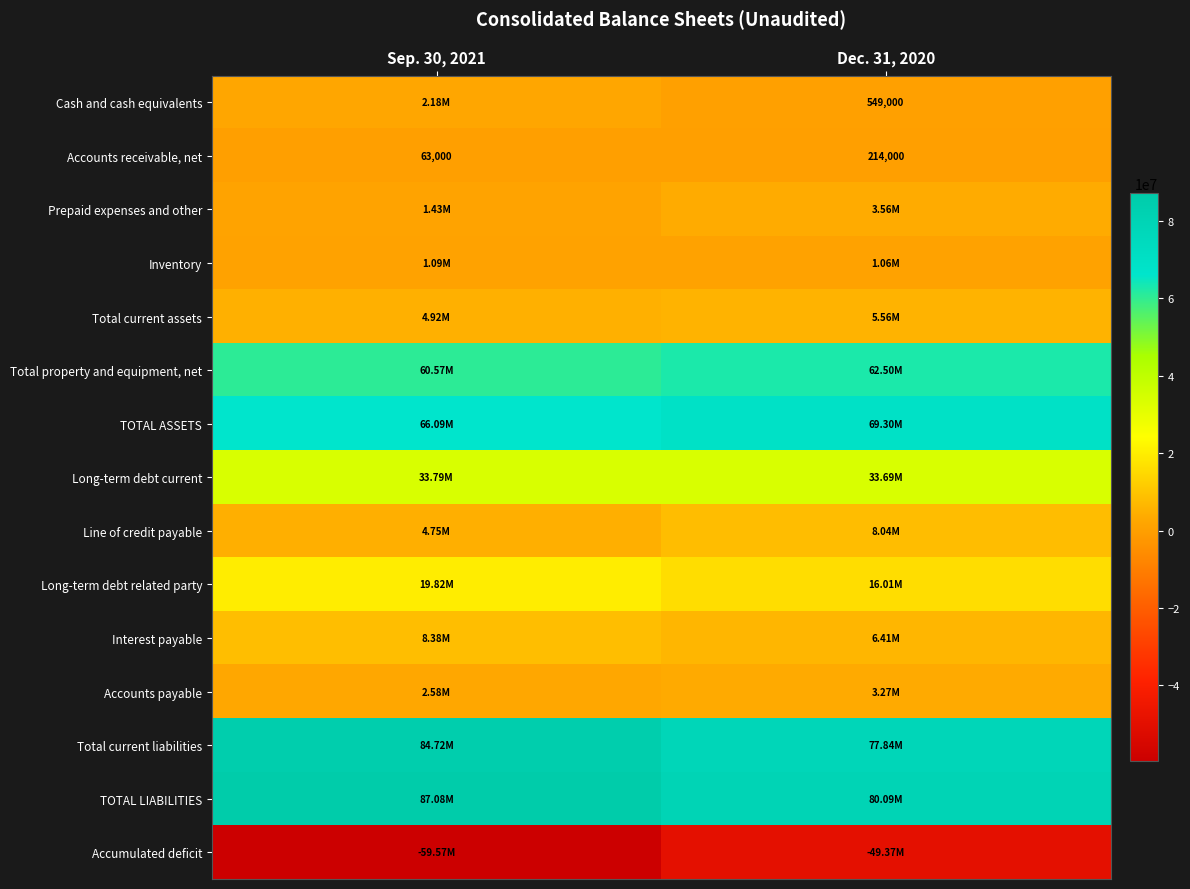

At which label does Inventory reach its minimum?

Dec. 31, 2020